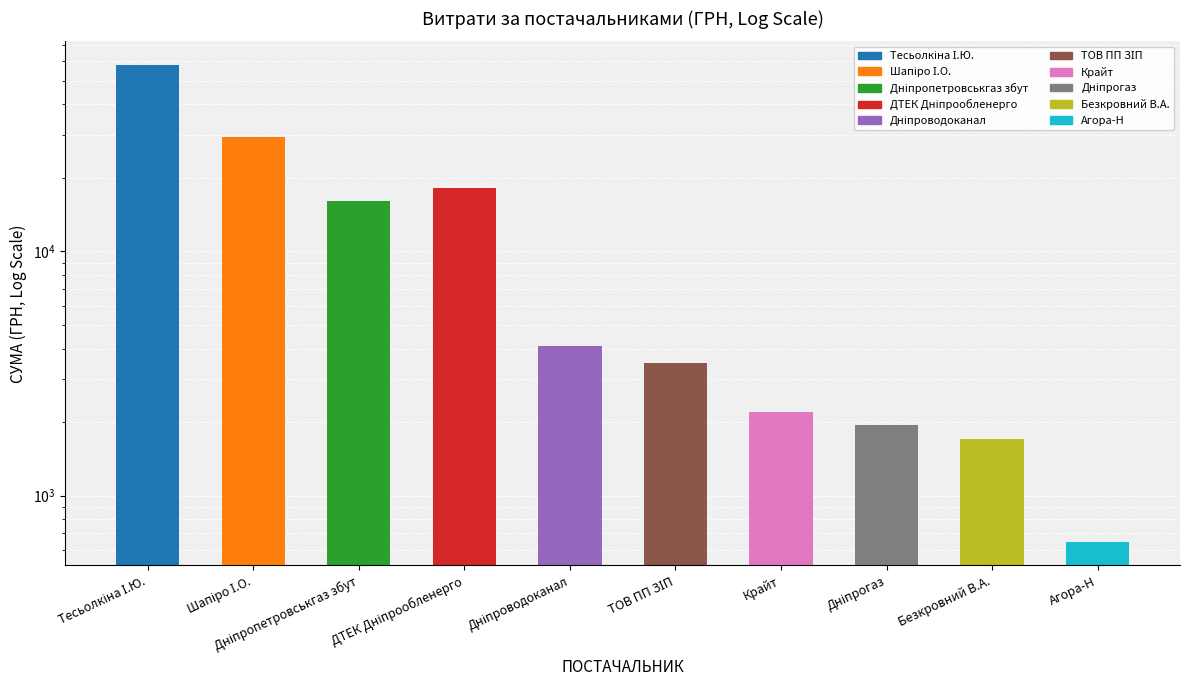

What position from the left is Дніпрогаз?

8